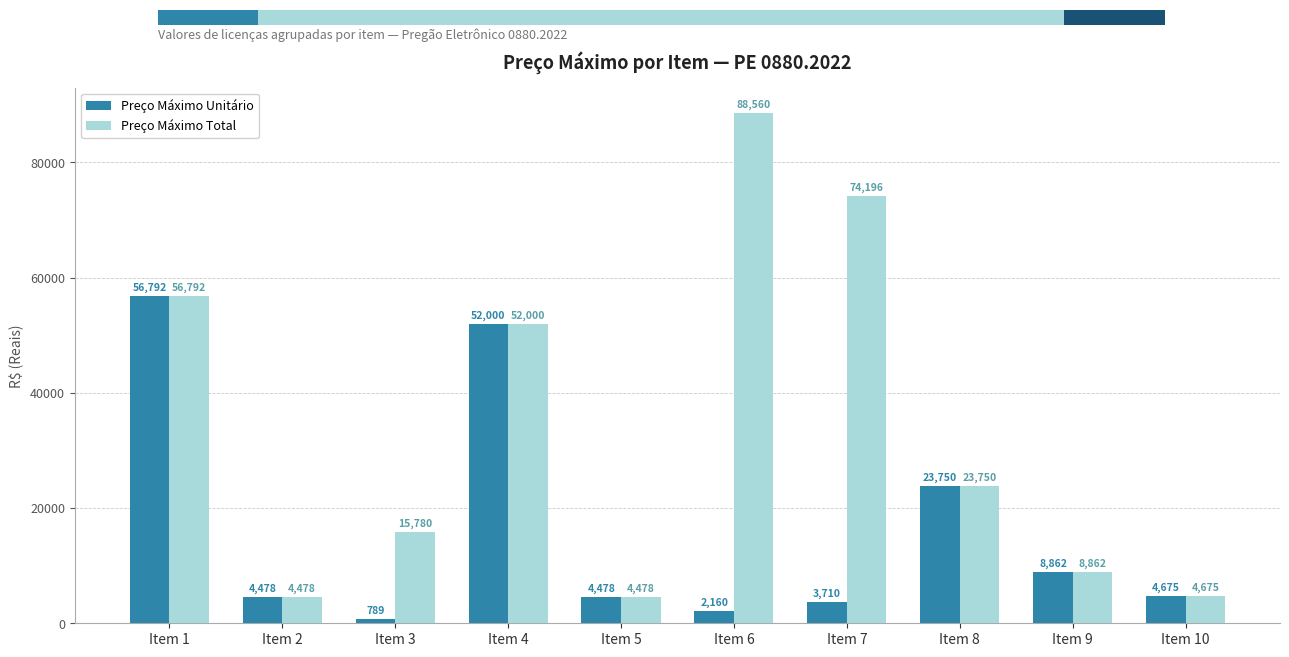

How many distinct data groups are displayed?

2